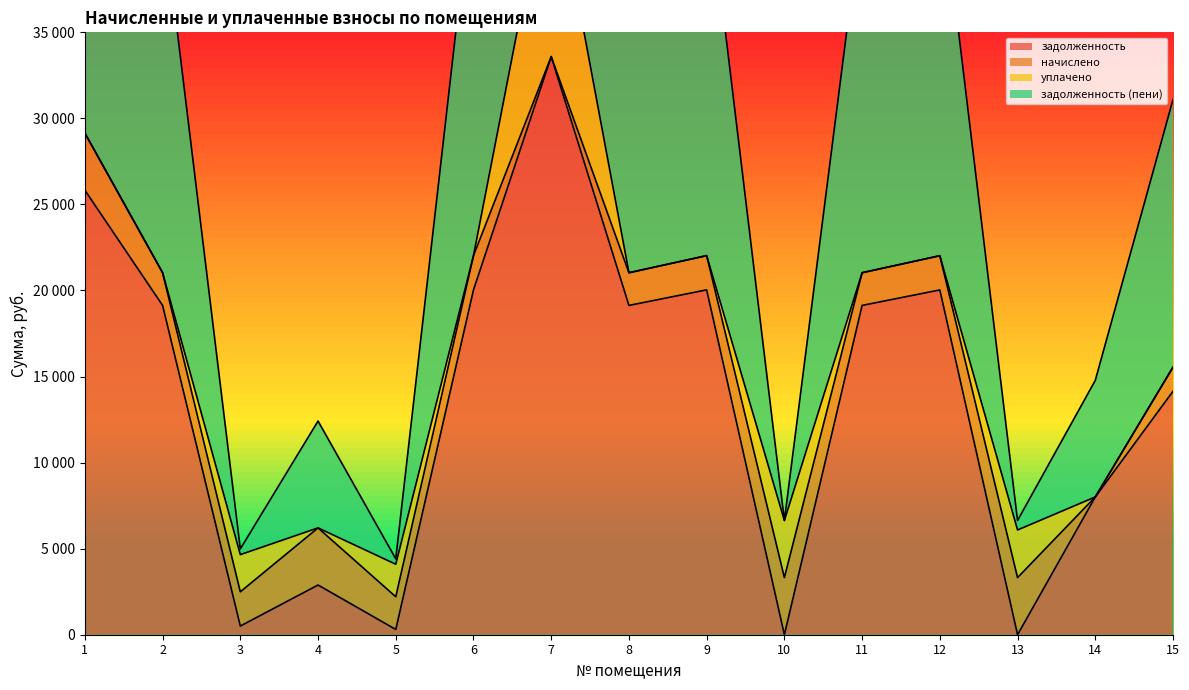

True or false: задолженность (пени) has more than 0 interior local peaks.

True